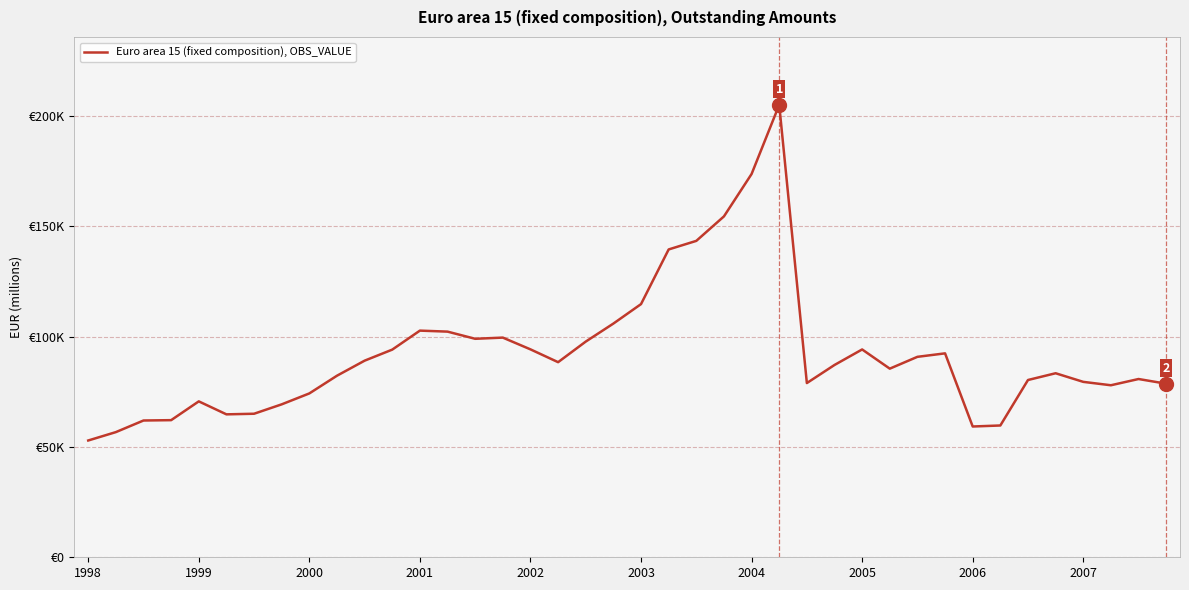

Does the chart have visible grid lines?

Yes